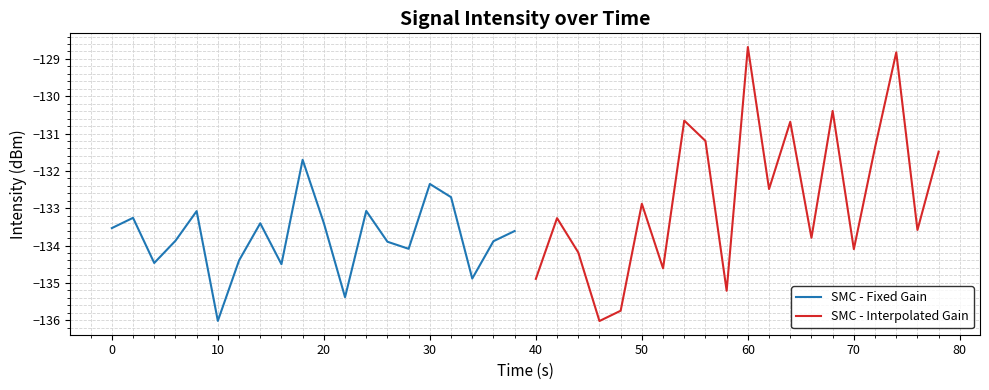

Which category has the lowest value in the SMC - Fixed Gain series?

10